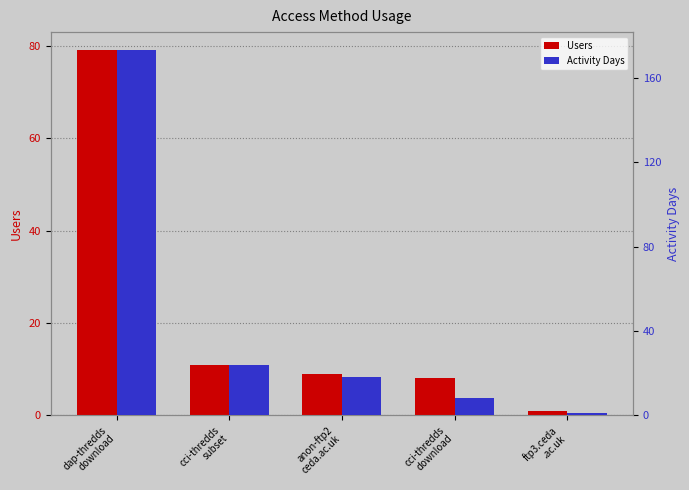

At how many categories does at least one series exceed 21?

2